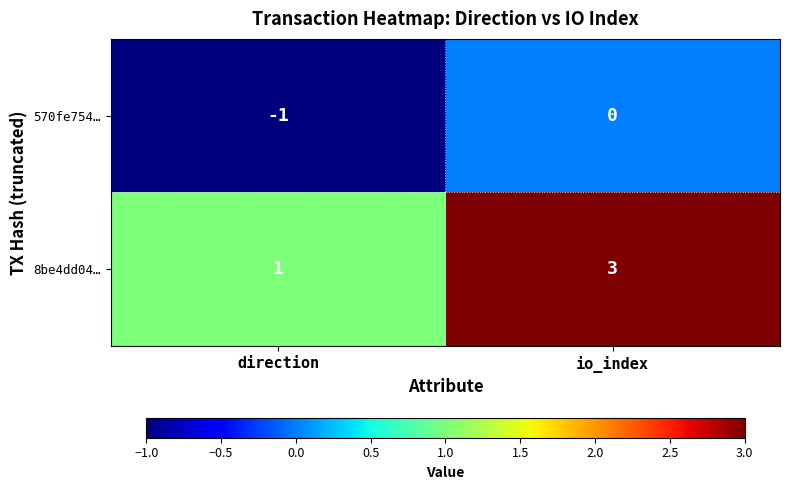

Rank the series at direction from lowest to highest value.

570fe754…, 8be4dd04…